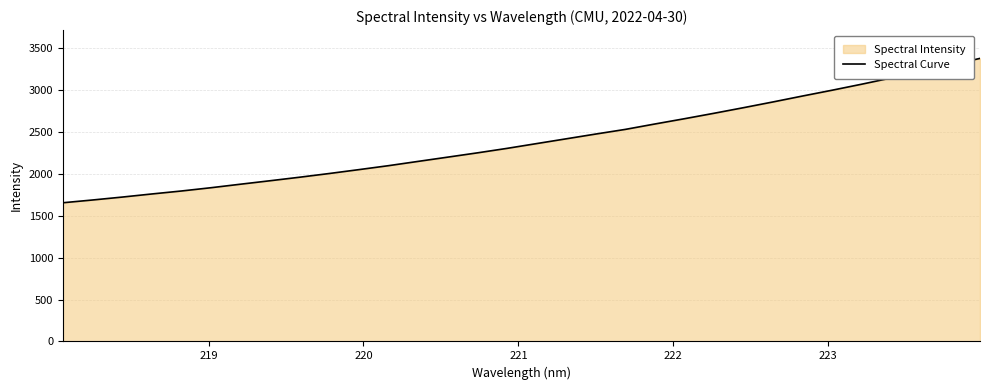

Reading left to right, transcribe all the data shown in this chart.

1656.3	1689.1	1723.9	1761.0	1796.6	1835.7	1877.8	1919.2	1961.4	2005.6	2051.9	2099.2	2150.2	2201.0	2252.0	2305.4	2362.6	2419.6	2476.6	2532.1	2596.7	2659.6	2724.6	2791.5	2860.3	2931.1	3000.3	3072.1	3146.7	3222.4	3299.4	3380.0